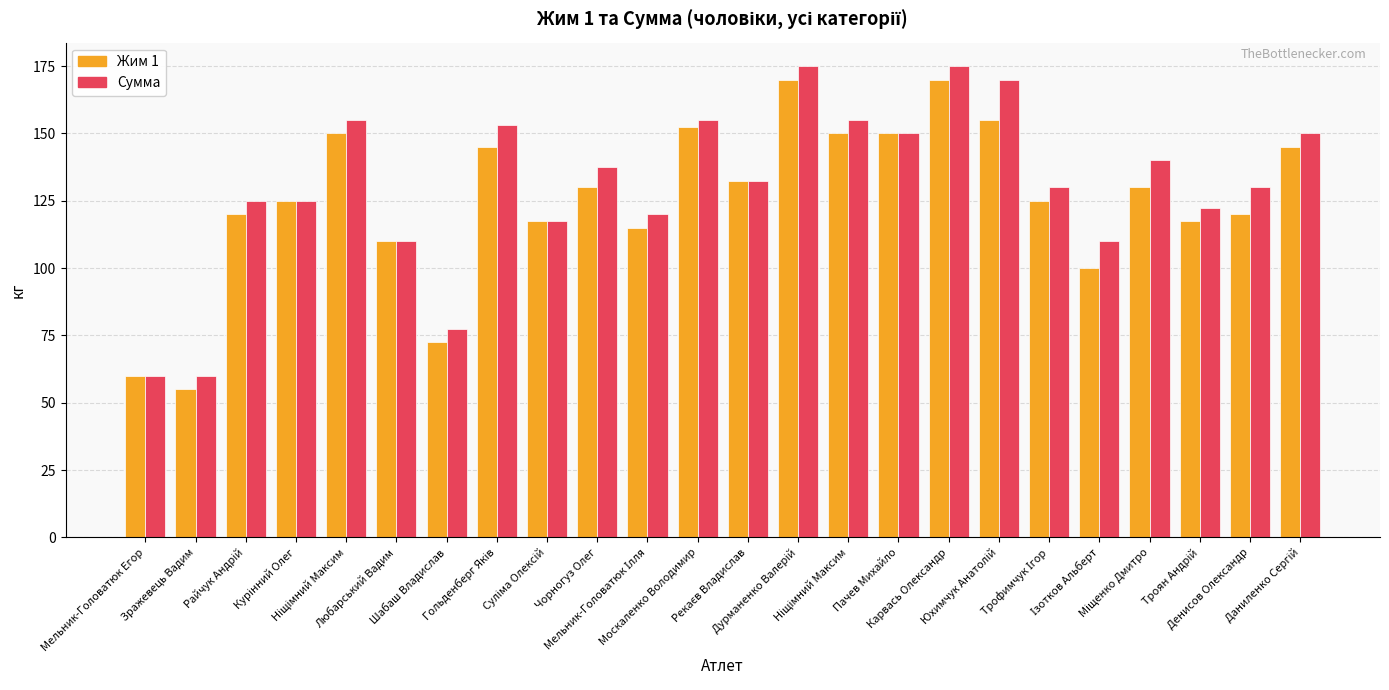

How many data points in Сумма are above 132?

12